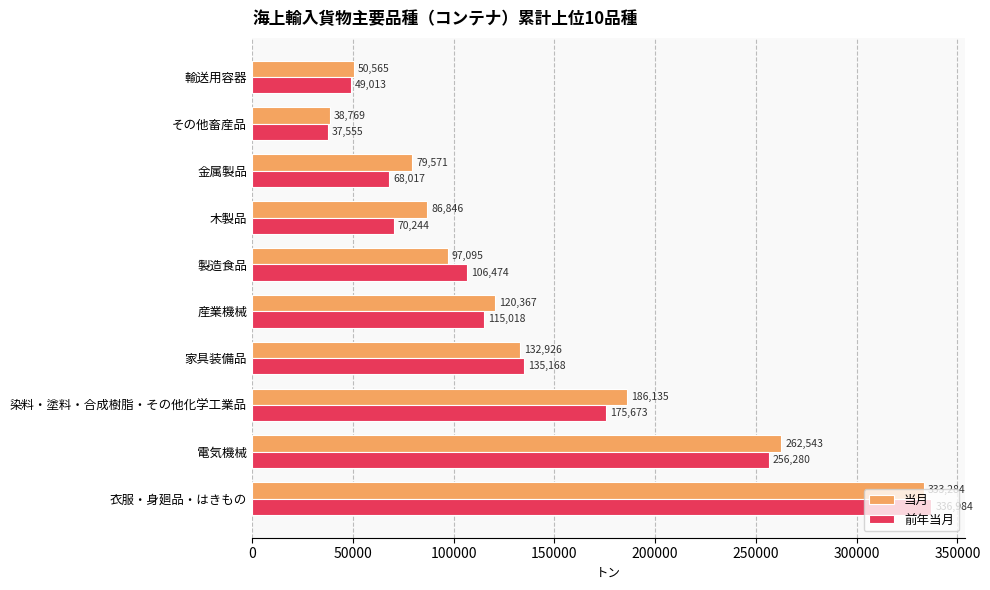

Rank the series by their maximum value, from lowest to highest.

当月, 前年当月